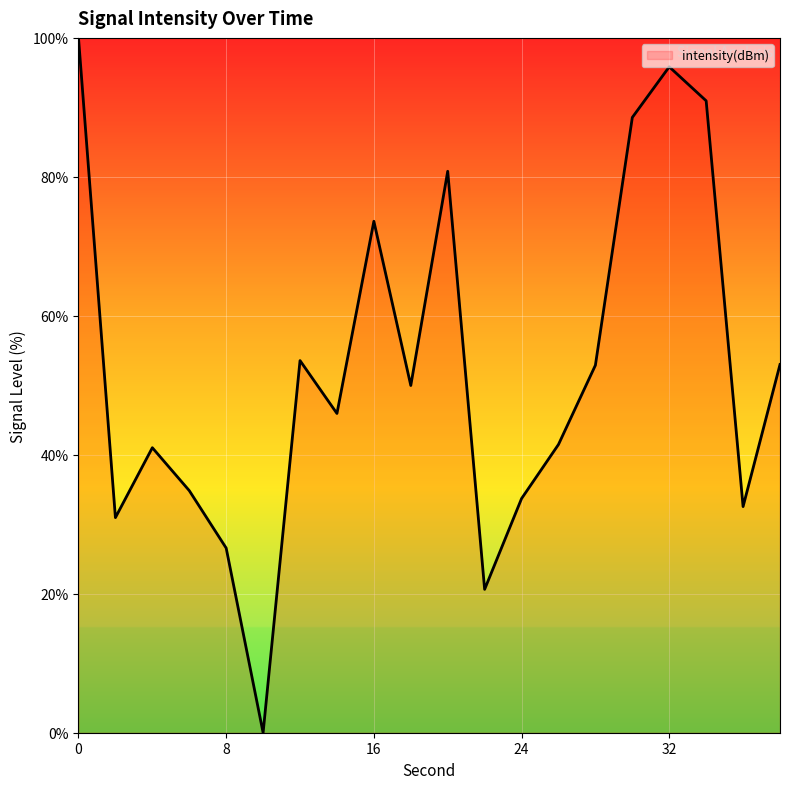

True or false: there are more than 2 points higher than both neighbors.

True